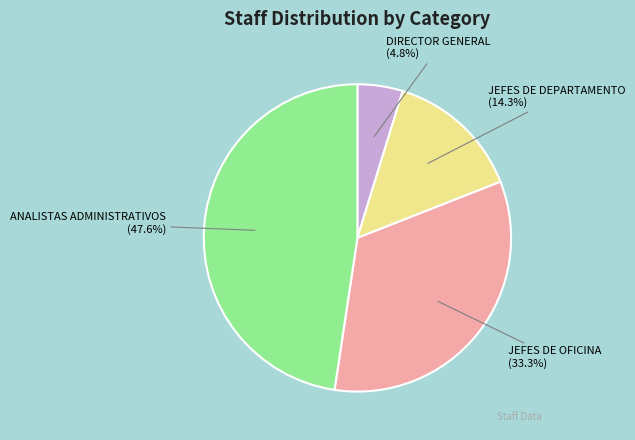

True or false: JEFES DE OFICINA accounts for 46% of the total.

False